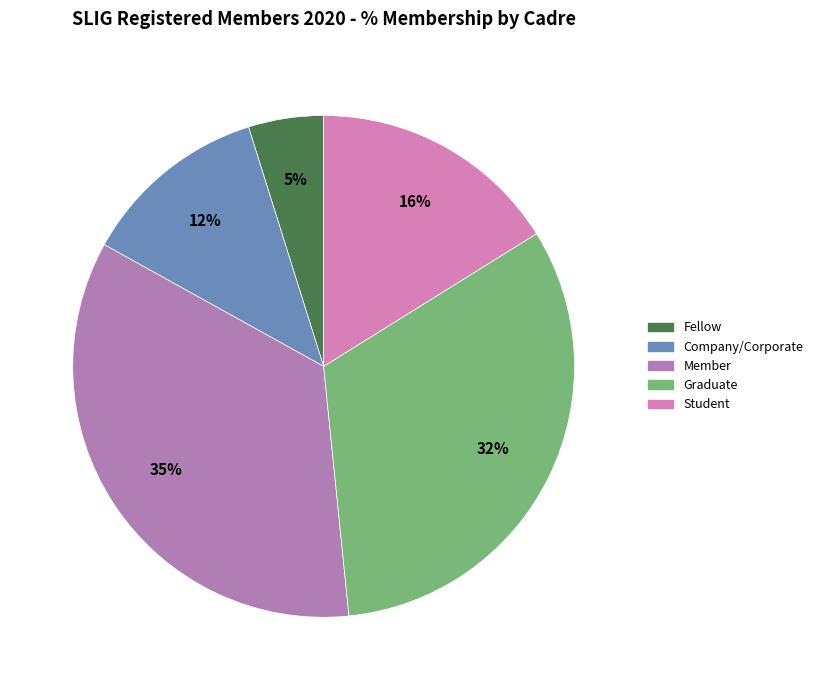

How many slices are in this pie chart?

5